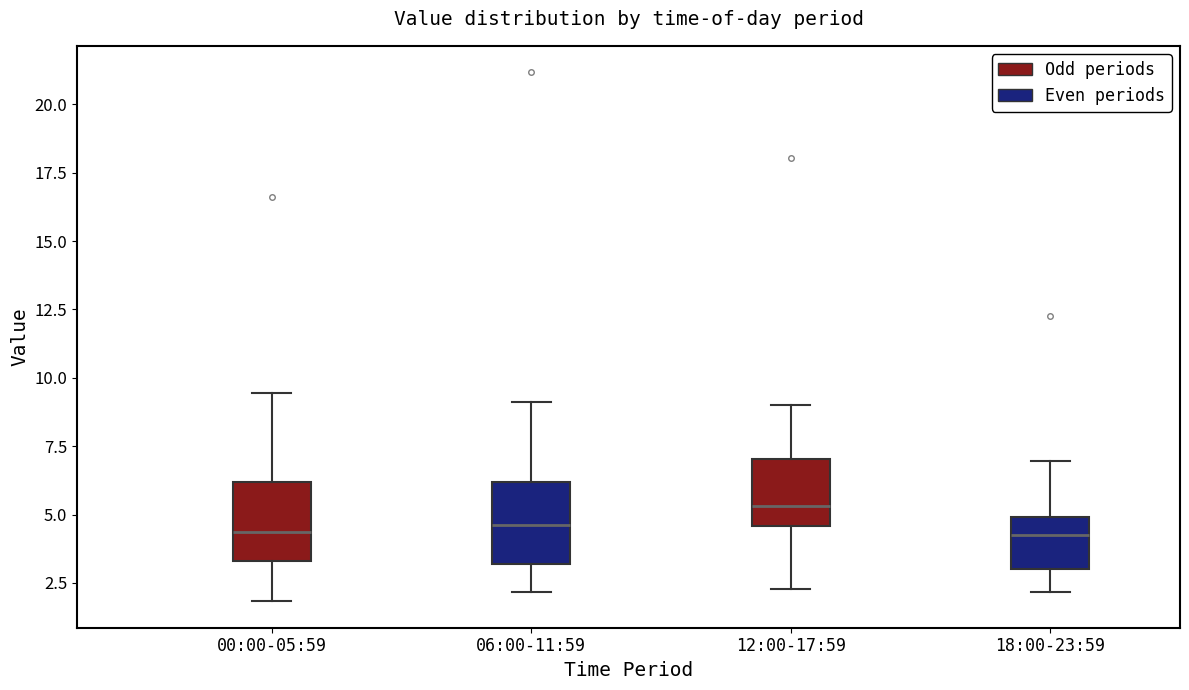

Reading left to right, read every box against the y-axis: the position of its median line, the range the box covers, and the ends of its whiskers. The values are not printed on the chart, so give them approximately, as read against the axis.

00:00-05:59: median 4.5, box 3.5 to 6.0, whiskers 2.0 to 9.5
06:00-11:59: median 4.5, box 3.0 to 6.0, whiskers 2.0 to 9.0
12:00-17:59: median 5.5, box 4.5 to 7.0, whiskers 2.5 to 9.0
18:00-23:59: median 4.5, box 3.0 to 5.0, whiskers 2.0 to 7.0